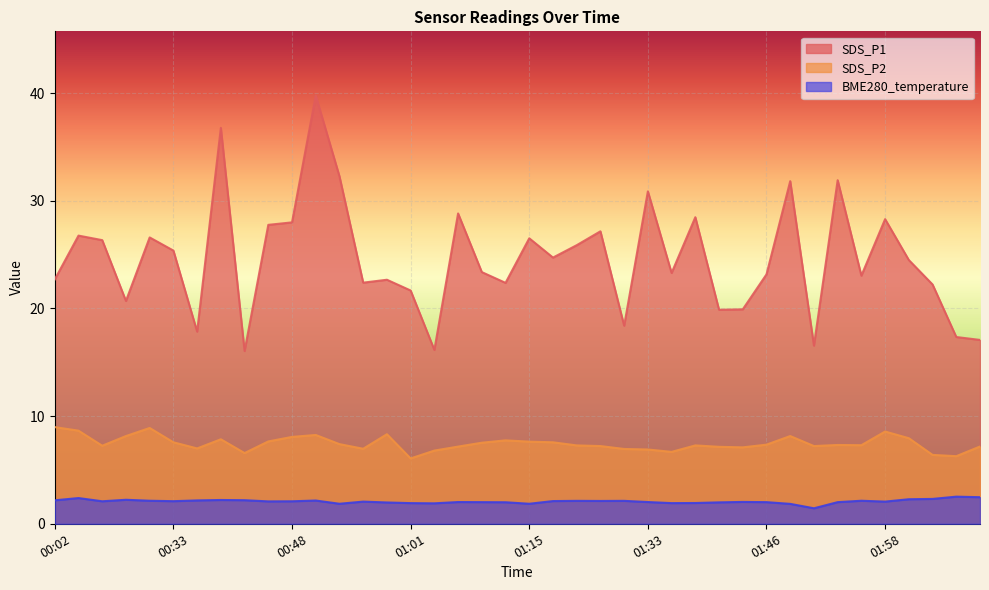

Does the chart display data point markers on the line(s)?

No